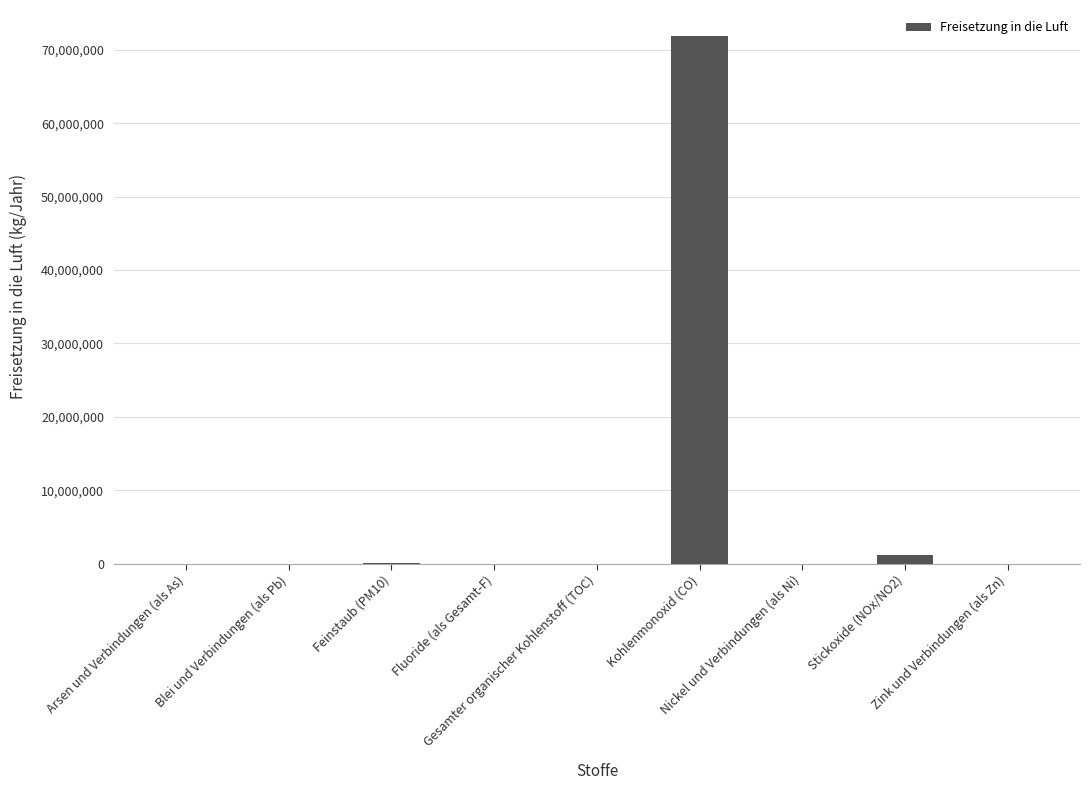

Where is the data nearest to the value 35922500?

Stickoxide (NOx/NO2)